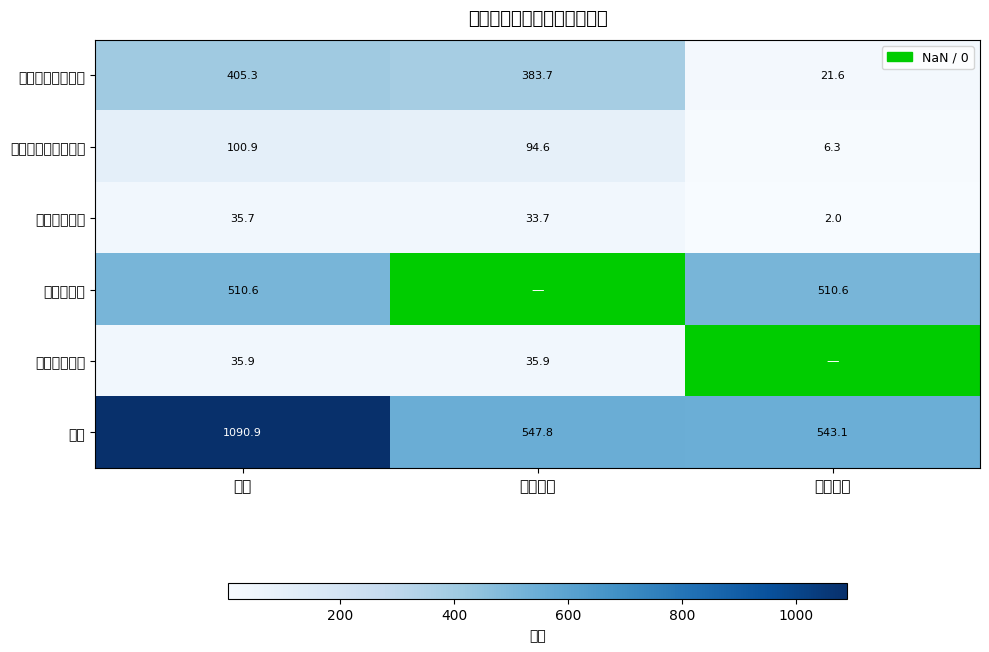

What is the maximum value for 一般公共服务支出?

405.3